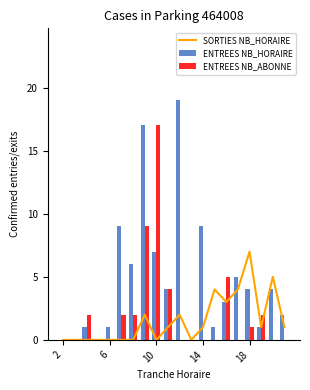

The value of SORTIES NB_HORAIRE at 2 is 0. True or false?

True